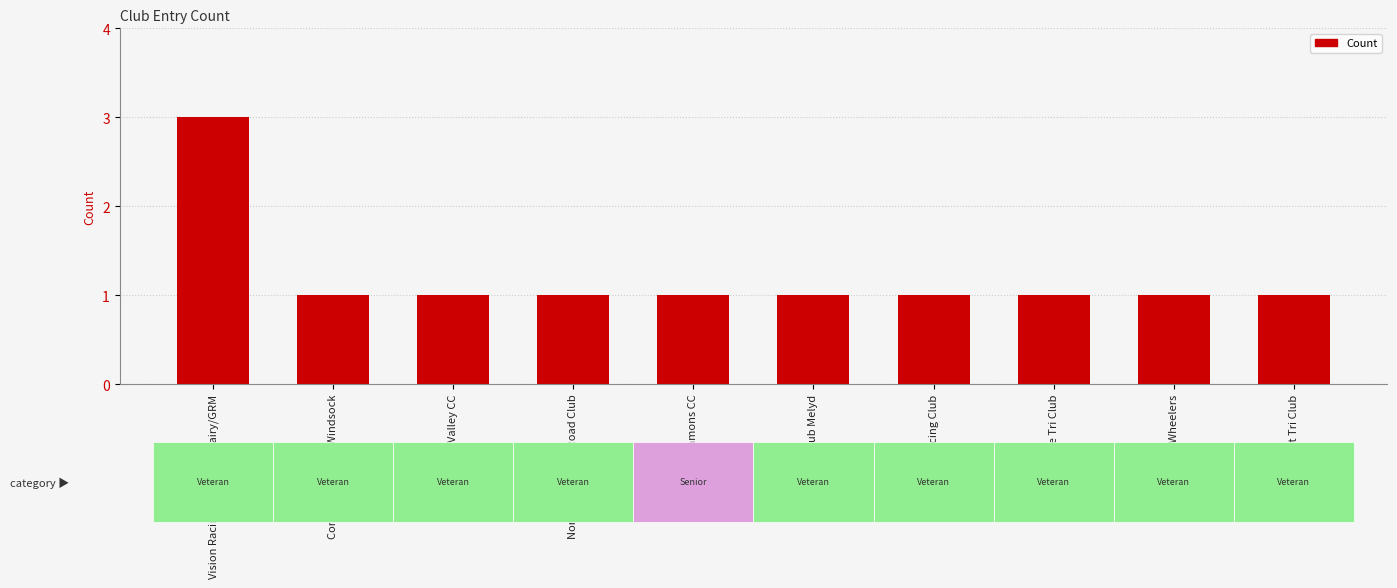

The value at North Lancashire Road Club is 1. True or false?

True